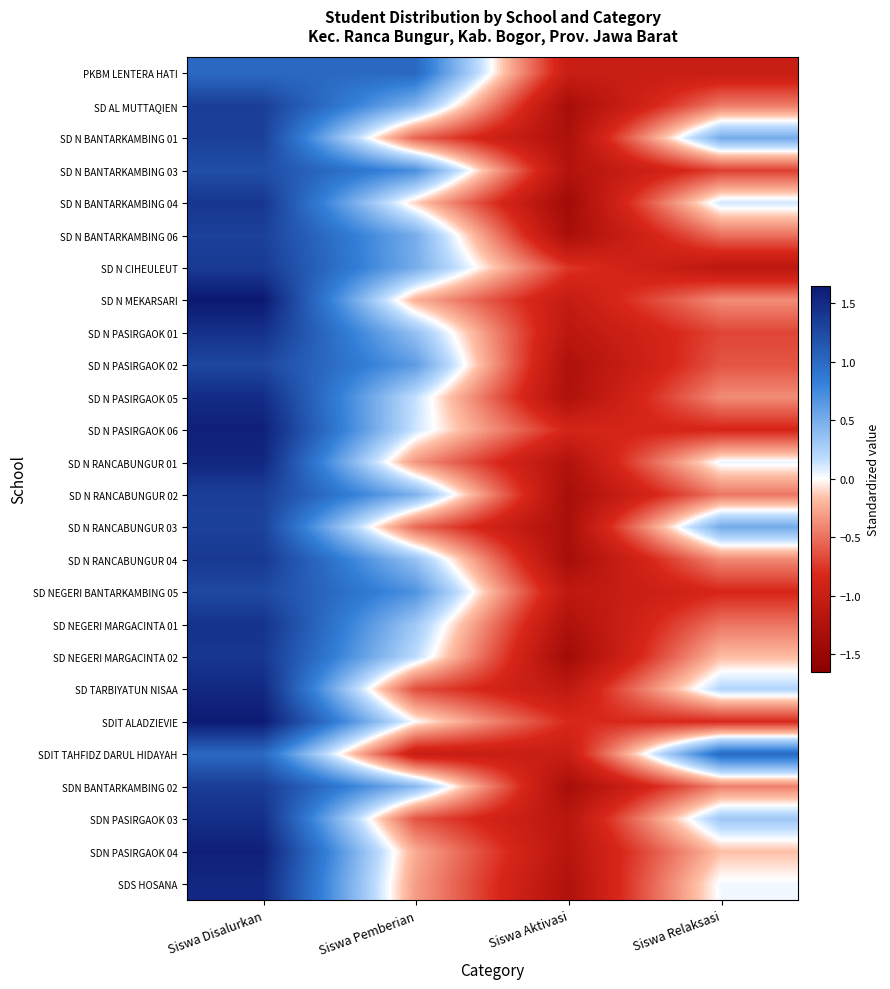

What is the difference between the highest and lowest values at Siswa Pemberian?

2.0